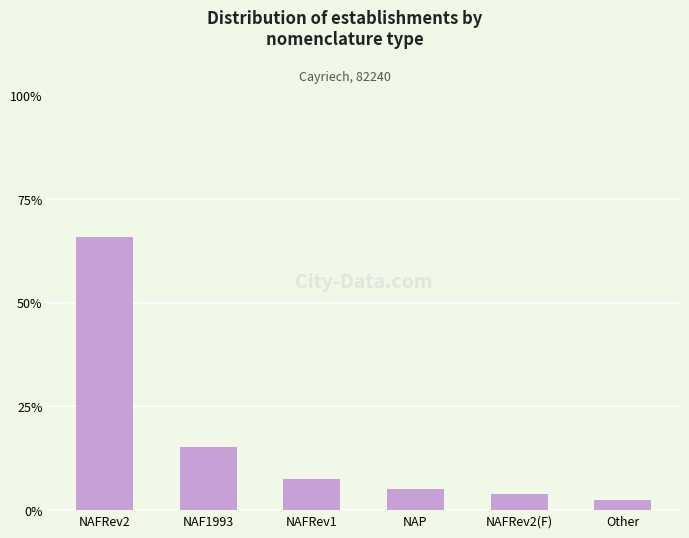

Where does the data first go above 7?

NAFRev2